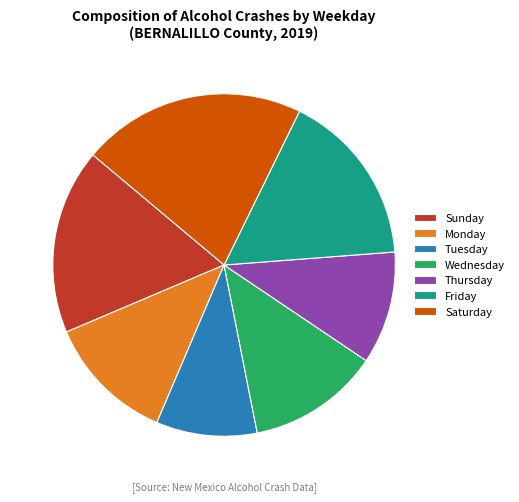

True or false: Saturday accounts for 21% of the total.

True